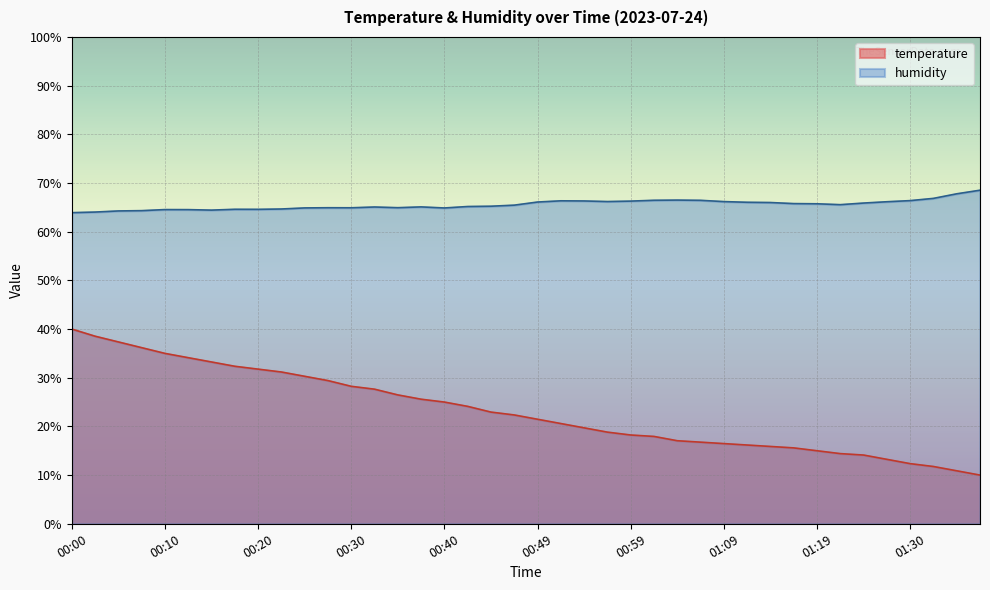

True or false: temperature and humidity cross at least once.

False